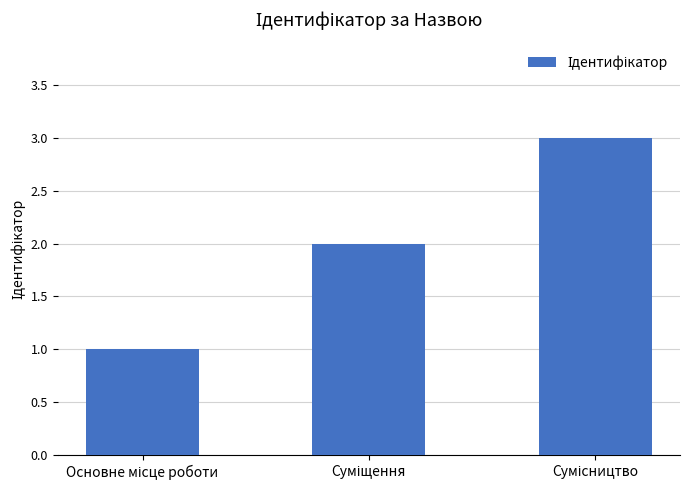

What is the difference between the second highest and minimum values?

1